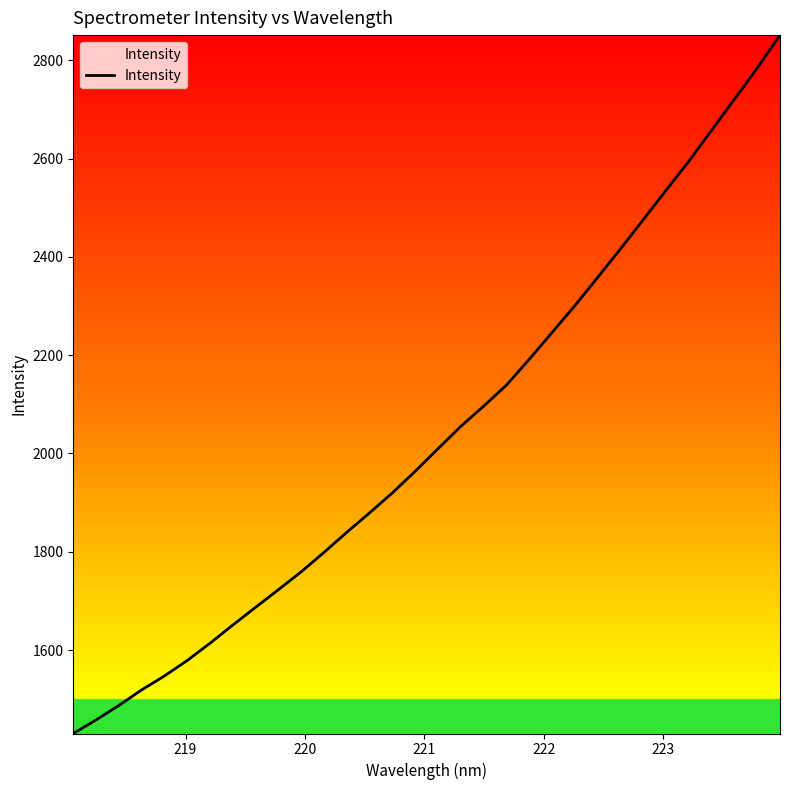

What is the greatest value displayed?

2851.5